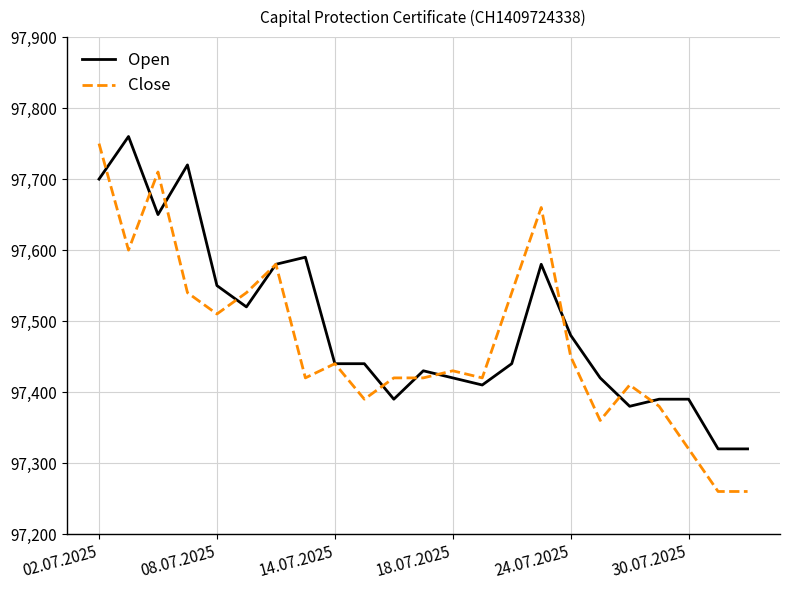

What is the minimum value for Open?

97320